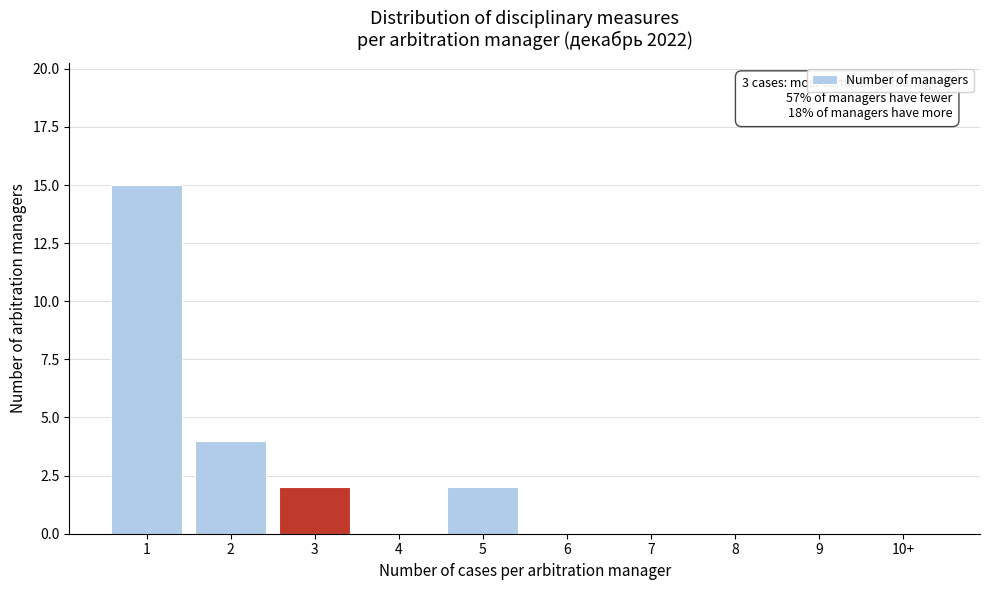

Reading left to right, extract all data points from this chart.

1=15	2=4	3=2	4=0	5=2	6=0	7=0	8=0	9=0	10+=0